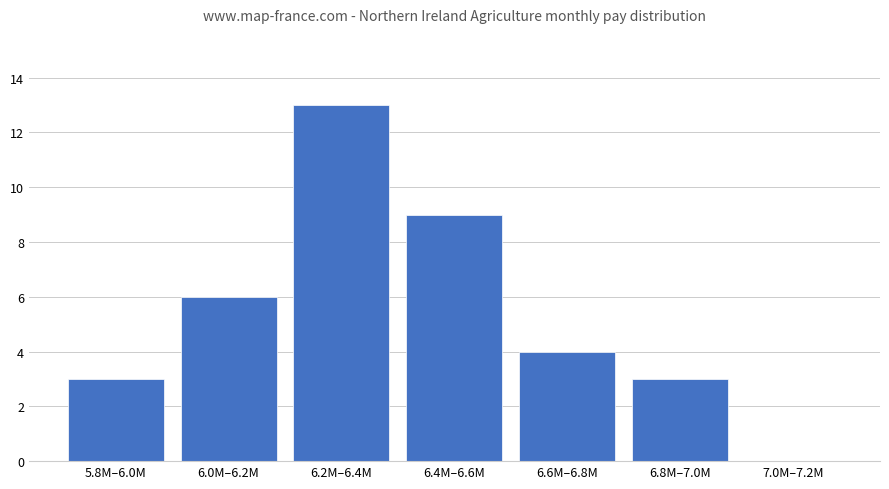

Reading left to right, transcribe all the data shown in this chart.

5.8M–6.0M=3	6.0M–6.2M=6	6.2M–6.4M=13	6.4M–6.6M=9	6.6M–6.8M=4	6.8M–7.0M=3	7.0M–7.2M=0